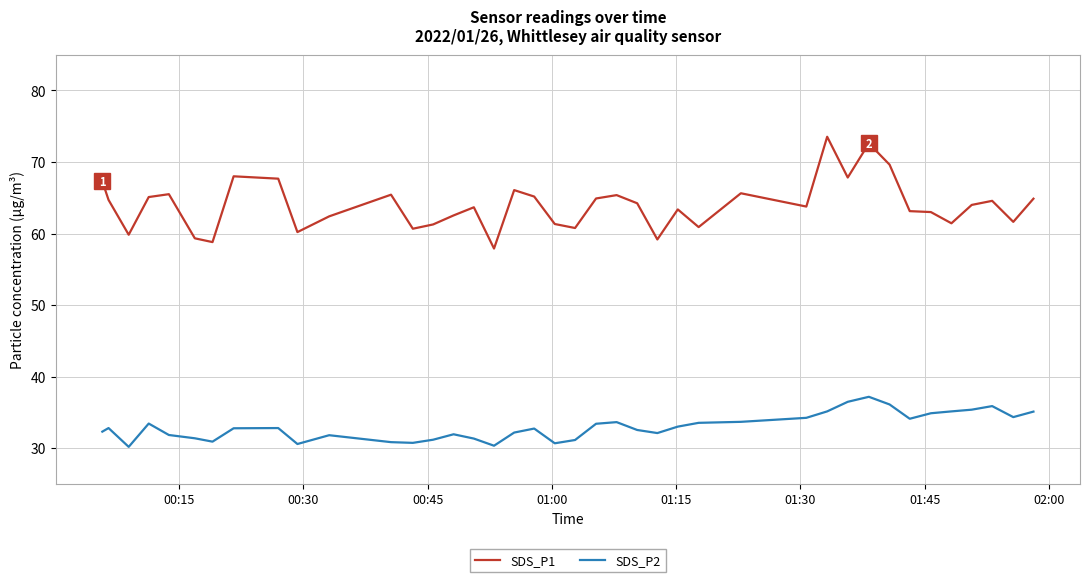

True or false: SDS_P1 and SDS_P2 intersect in this chart.

False